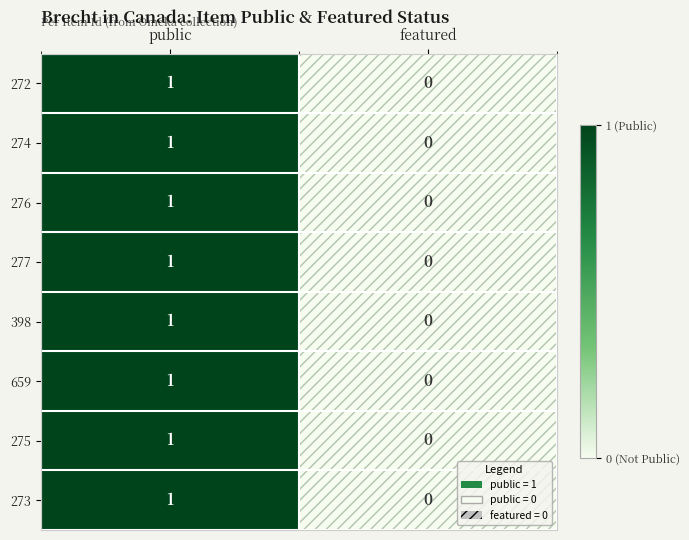

At which label is 276 closest to 0?

featured